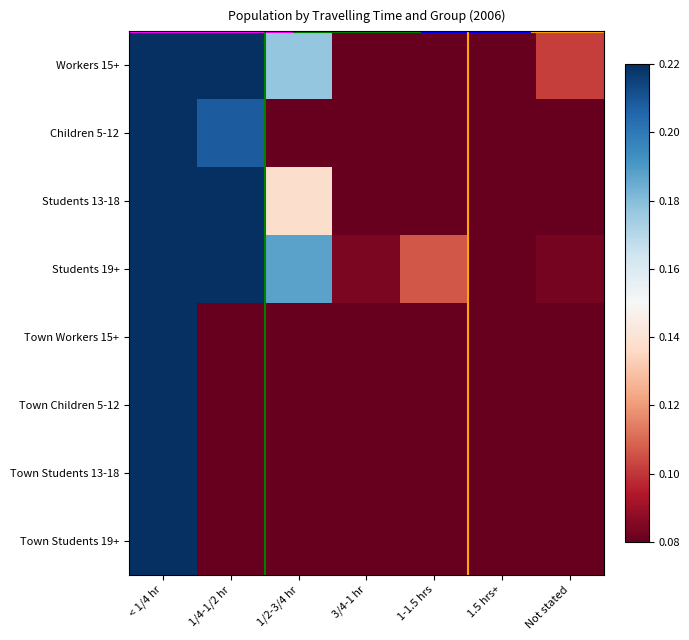

What is the spread (max minus min) of values at 1.5 hrs+?

0.1